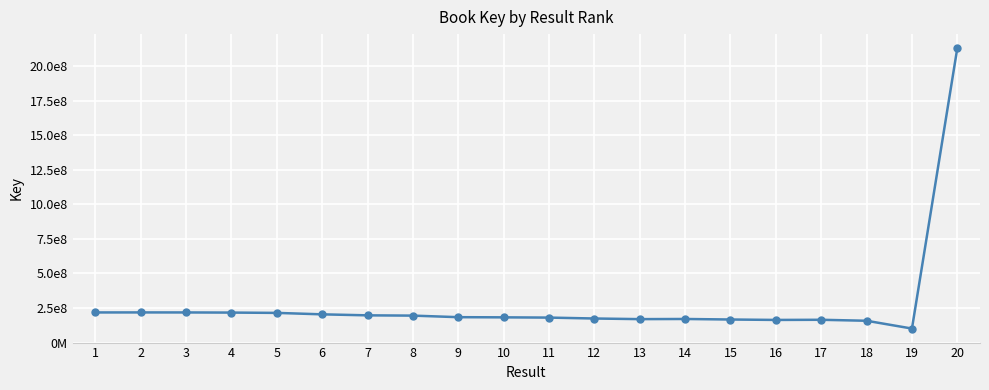

Does the chart have visible grid lines?

Yes